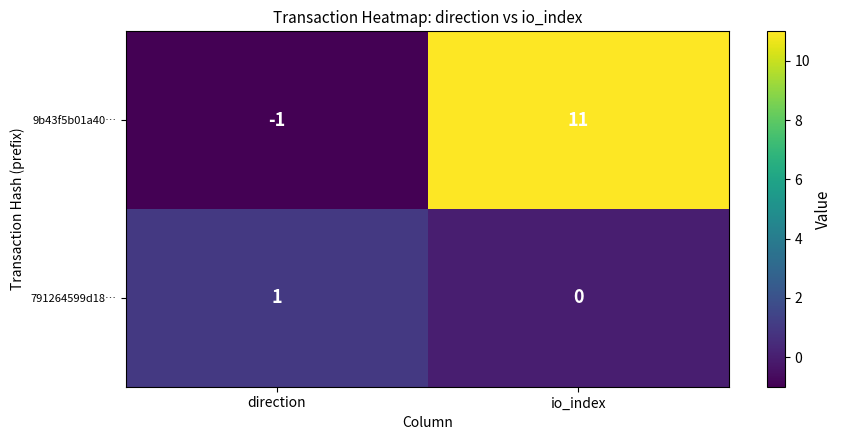

At which category does the chart reach its peak across all series?

io_index